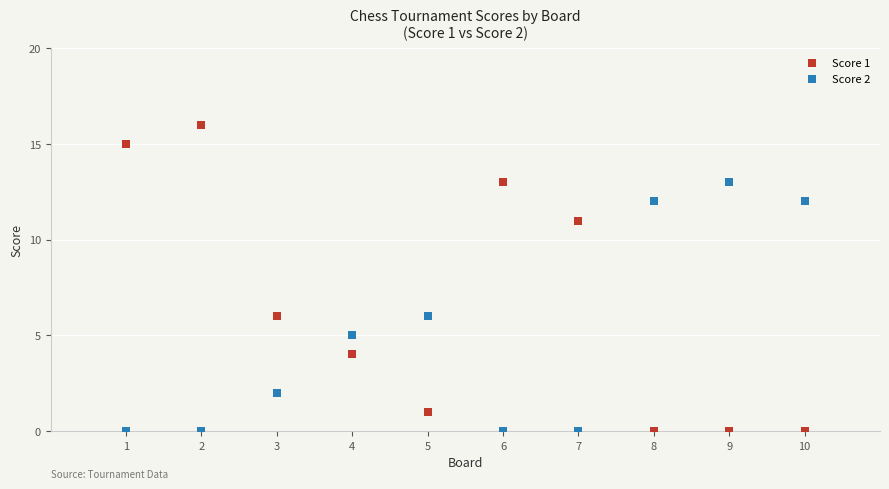

Across all data points, what is the range of Y values (max minus min)?

16